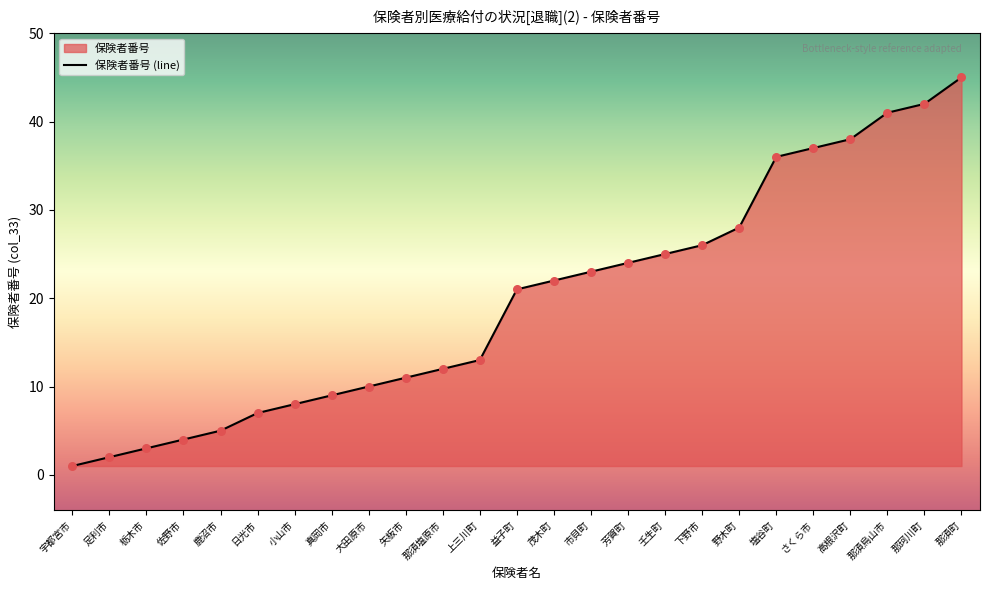

What is the change in value from 日光市 to 塩谷町?

+29